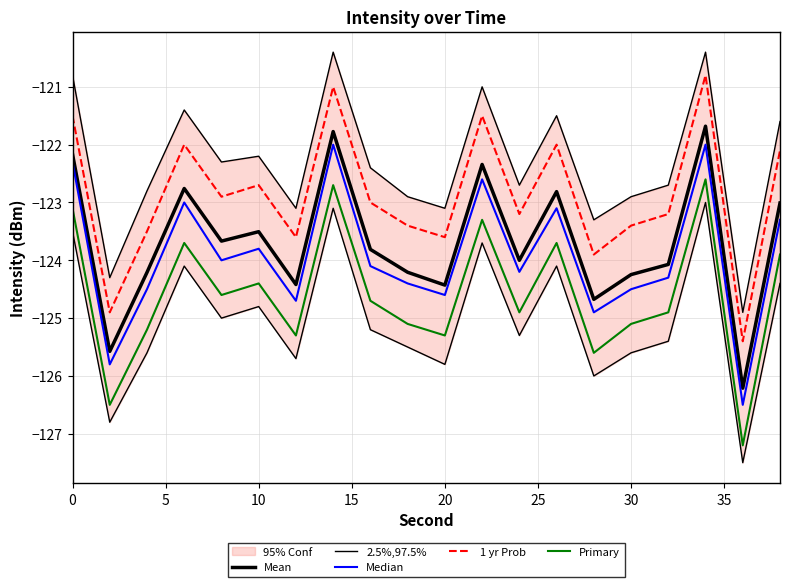

How many interior local peaks does the Median series have?

6